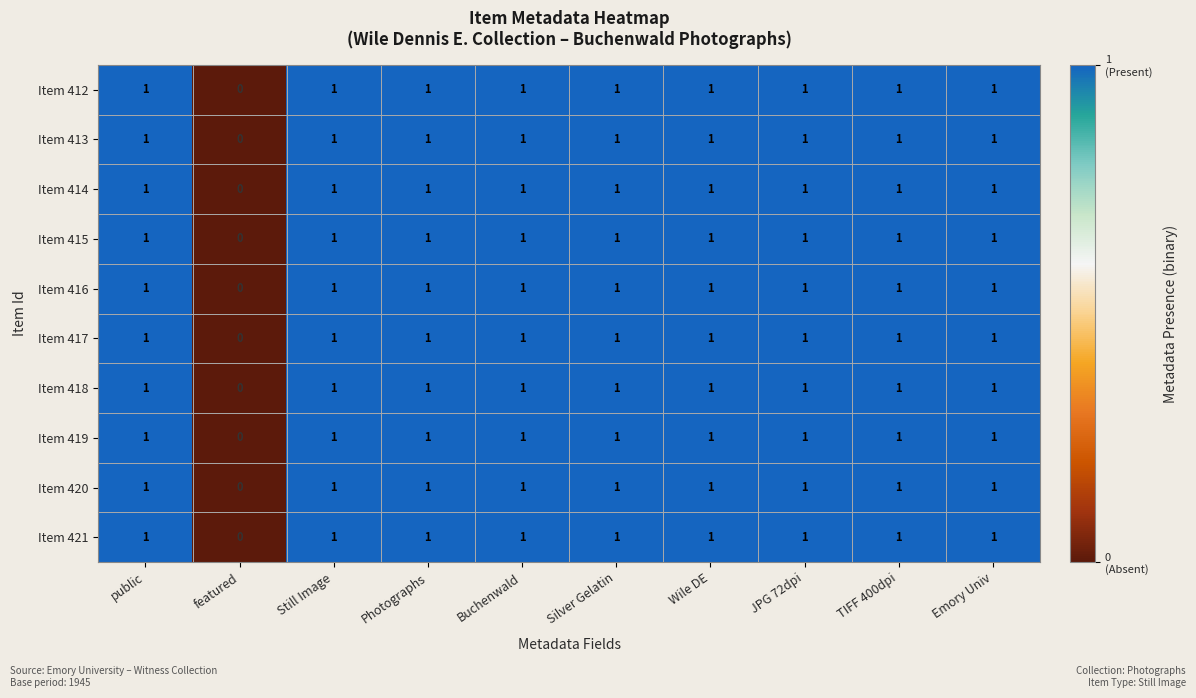

How many series are shown in this chart?

10